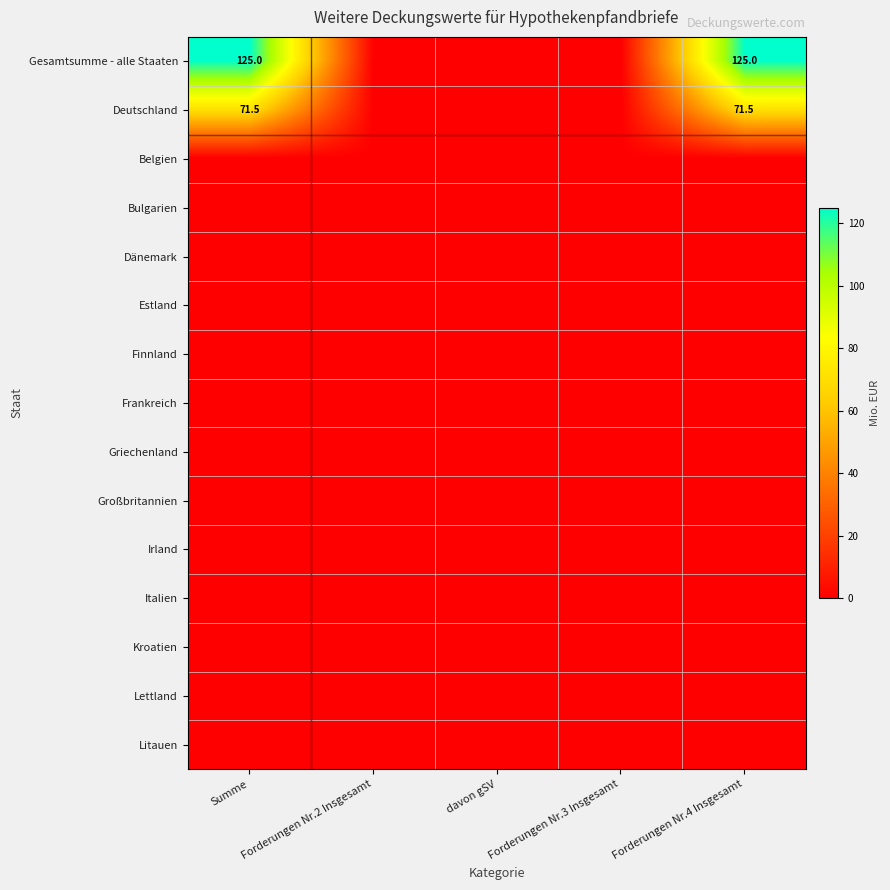

At Forderungen Nr.4 Insgesamt, list the series in order from largest to smallest.

Gesamtsumme - alle Staaten, Deutschland, Belgien, Bulgarien, Dänemark, Estland, Finnland, Frankreich, Griechenland, Großbritannien, Irland, Italien, Kroatien, Lettland, Litauen